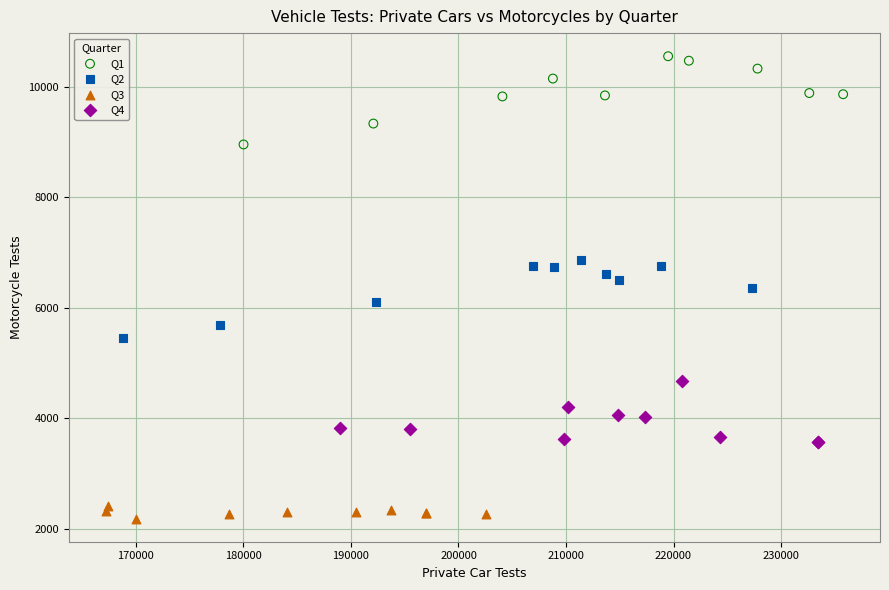

Which series contains the lowest Y value?

Q3